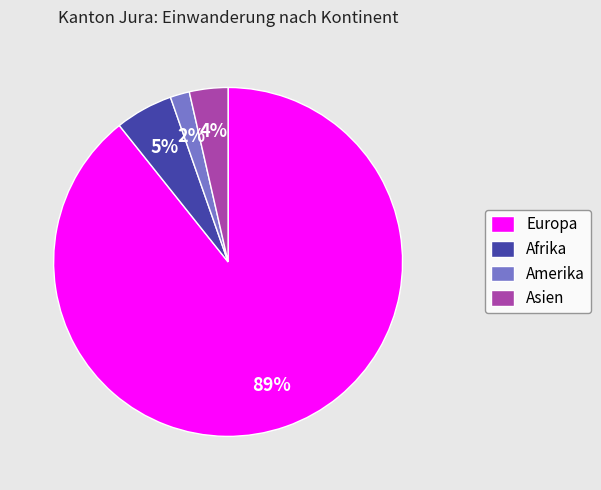

What is the smallest slice in the pie chart?

Amerika